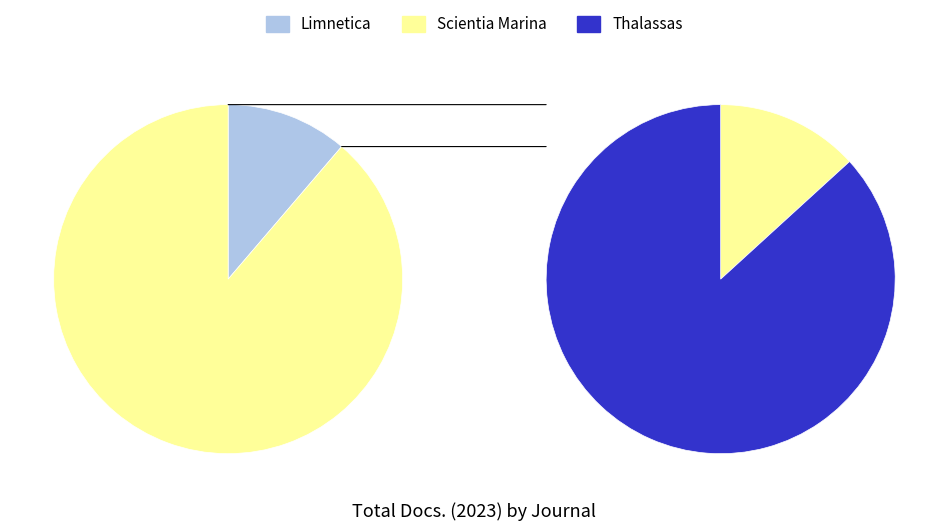

Is it true that Thalassas is 70% of the pie?

False